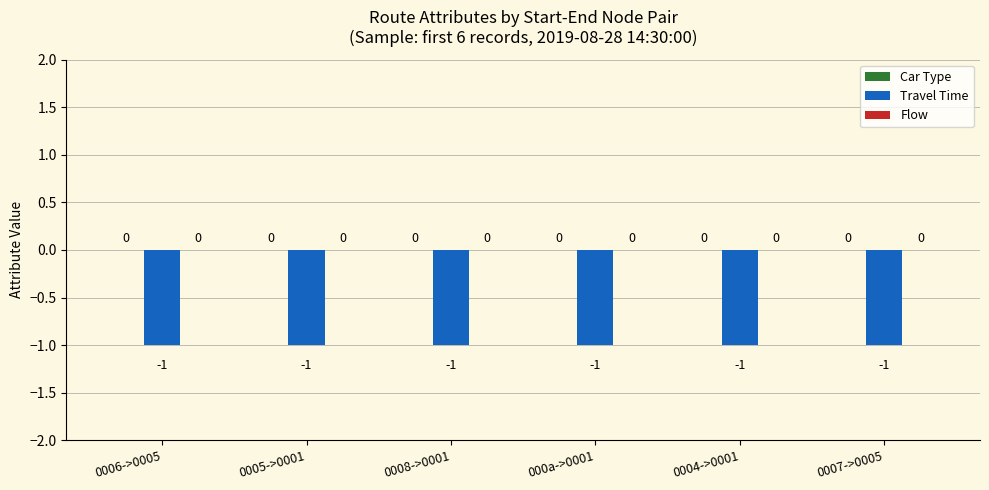

Which series changed the most between 0008->0001 and 000a->0001?

Car Type